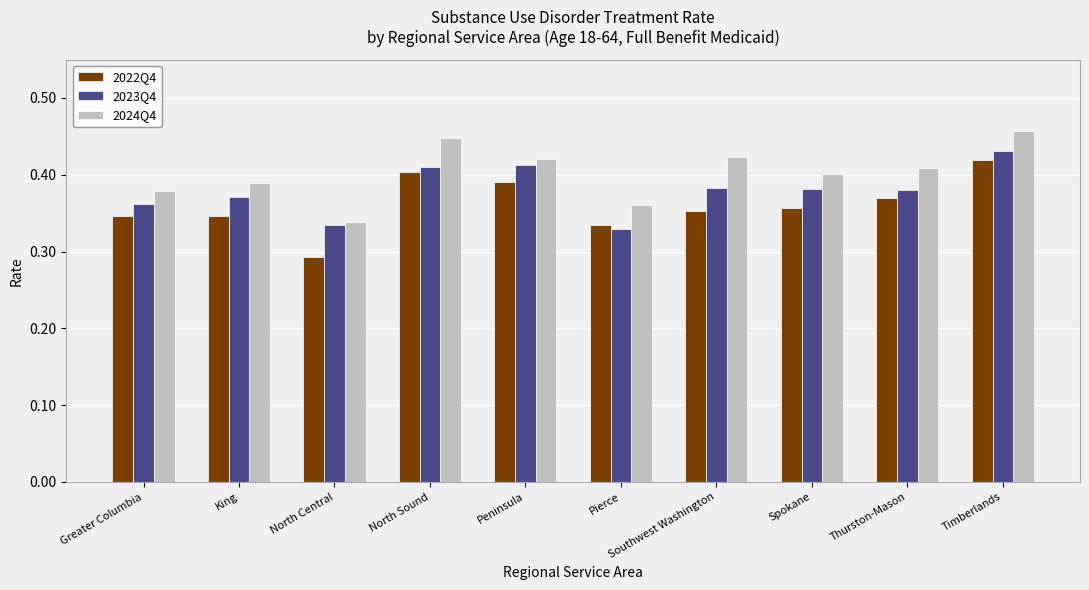

Which series has the largest range (max minus min)?

2022Q4